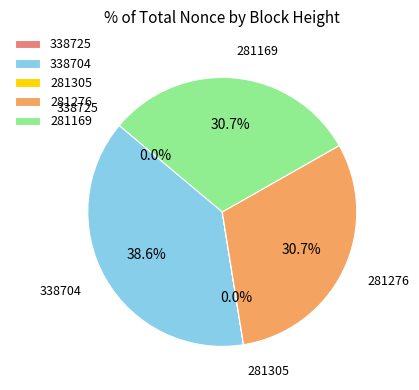

Does any single category account for the majority?

No